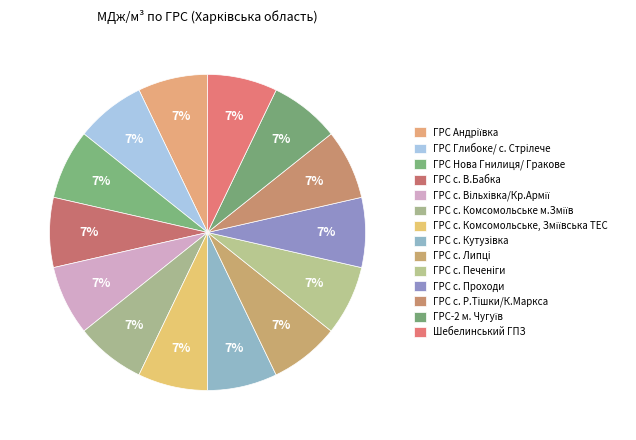

How many segments does this pie chart have?

14